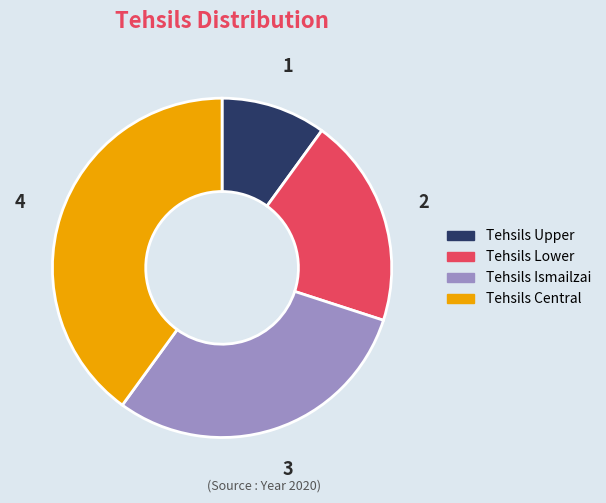

Approximately how many times larger is the value at Tehsils Upper compared to Tehsils Ismailzai?

0.3